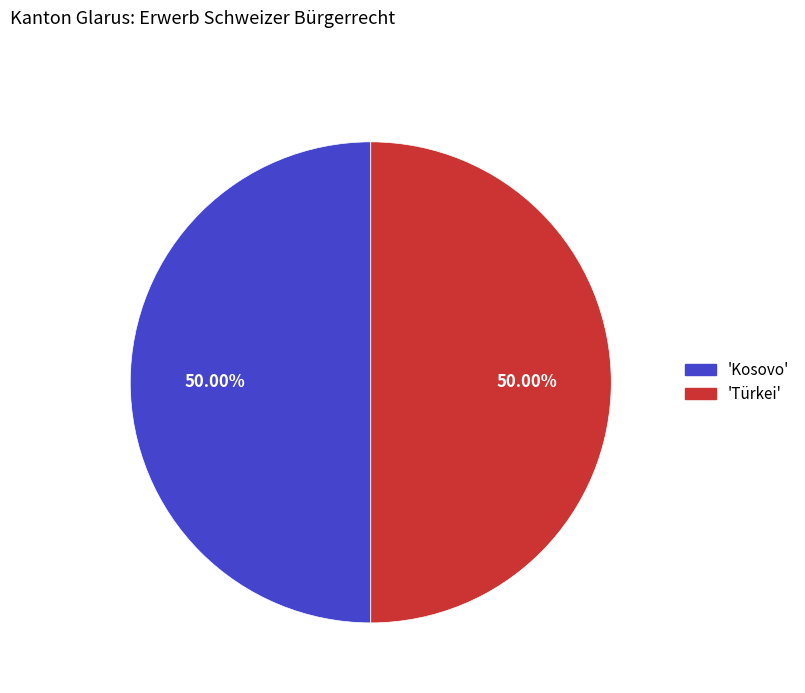

To the nearest percent, what is the average slice percentage?

50%